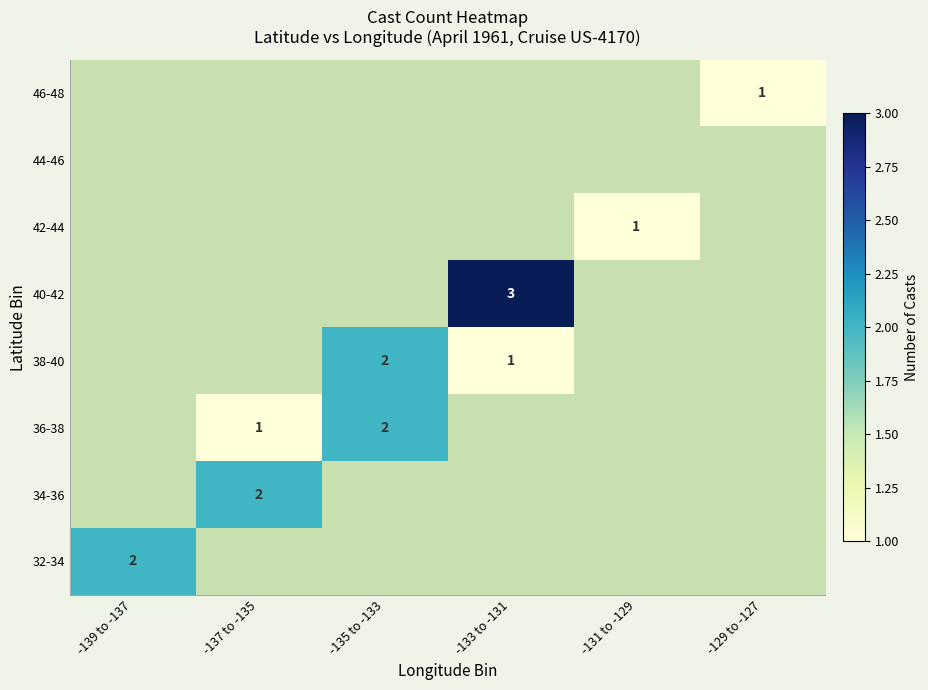

What is the difference between the highest and lowest values at -135 to -133?

2